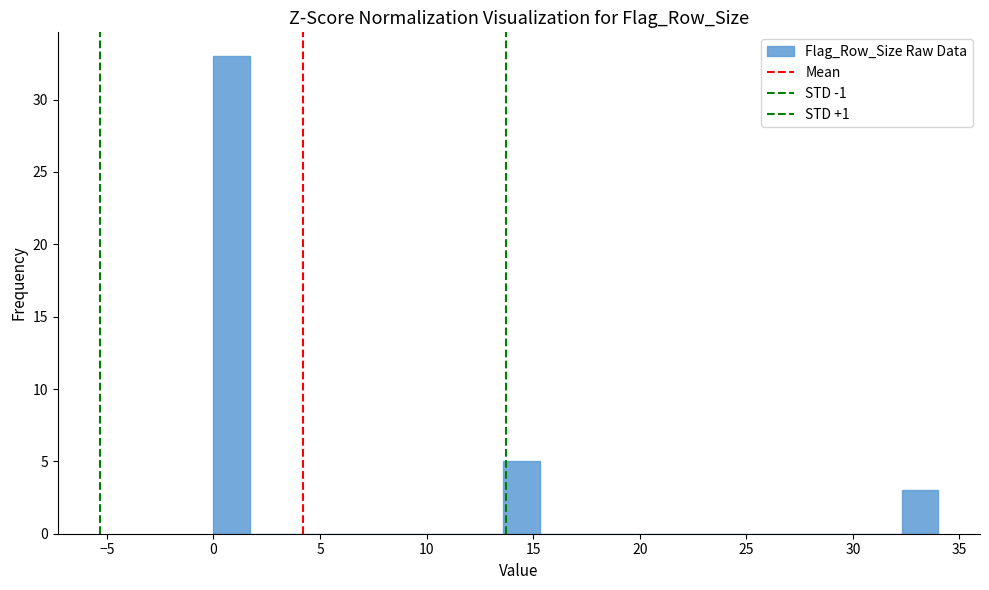

Around what value on the x-axis is the tallest bar? Give the approximate position of its centre, as read against the axis.

1.0